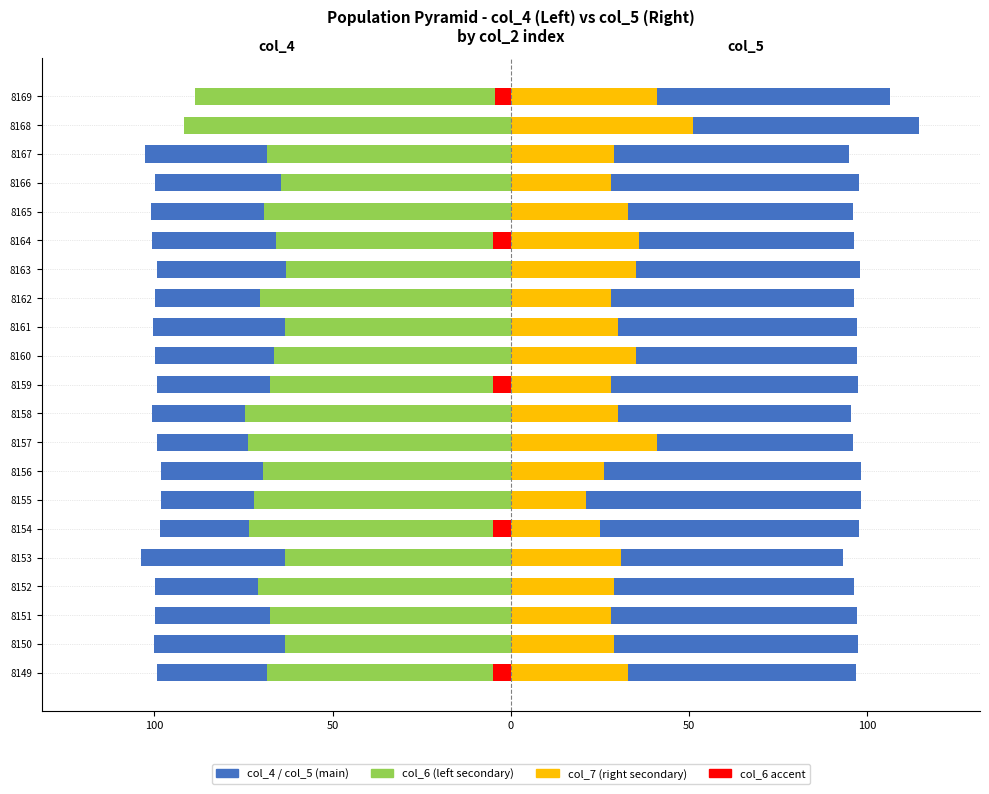

Is the value of col_5 at 8154 greater than the value of col_4 at 8164?

Yes